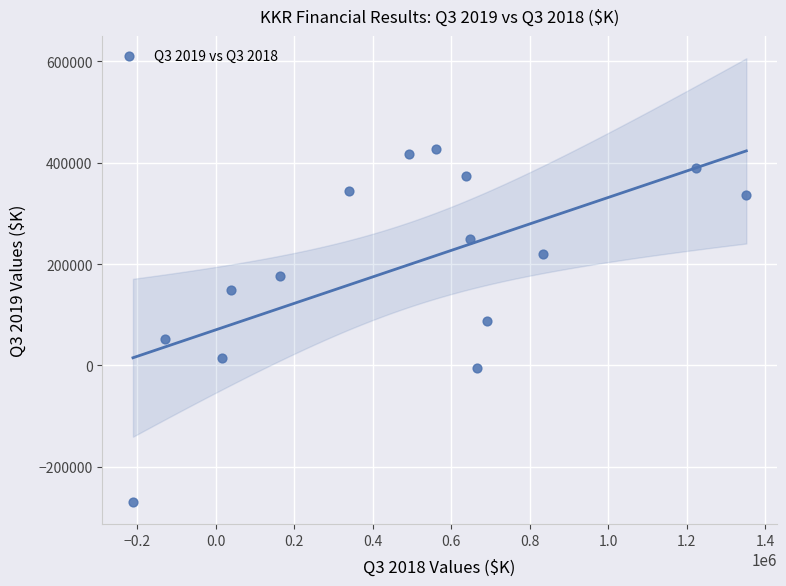

What is the range of Y values (max minus min)?

696274